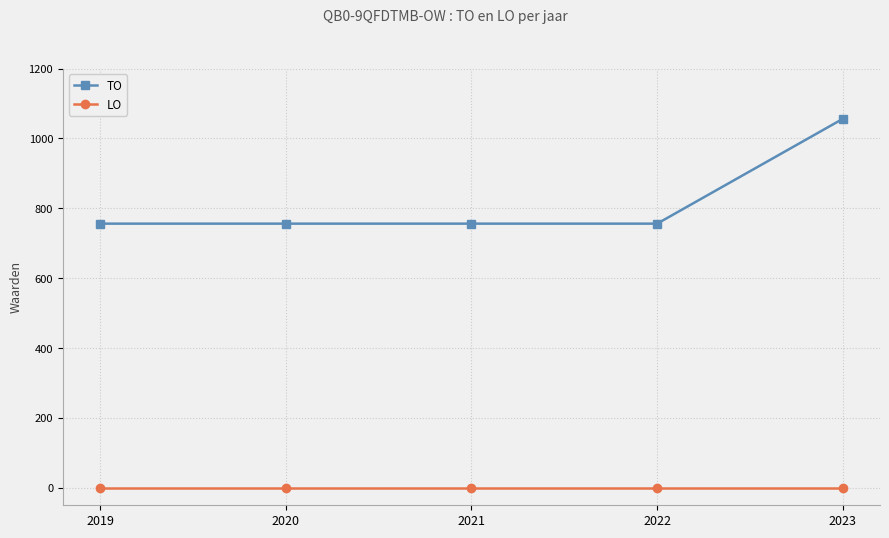

Reading left to right, list all the values displayed in this chart.

TO: 756	756	756	756	1056
LO: 0	0	0	0	0